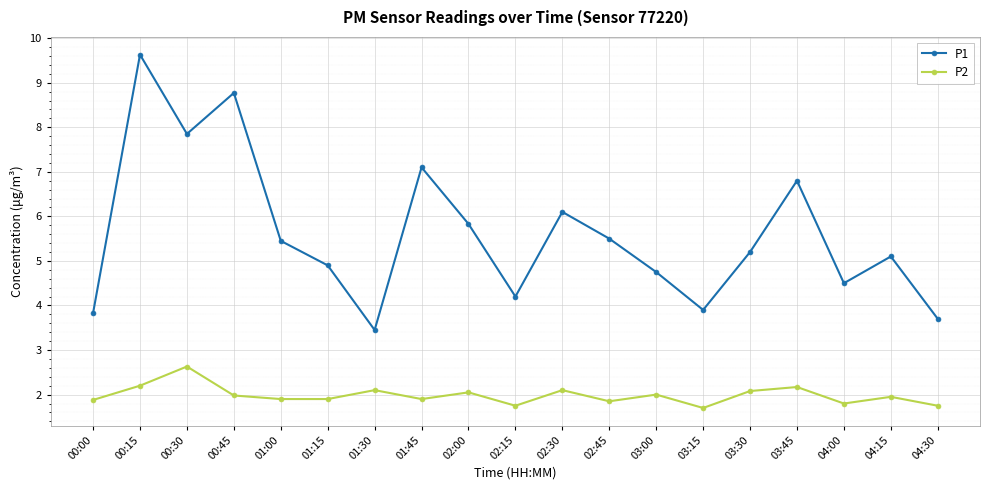

What is the difference between the maximum and minimum values in the P1 series?

6.2